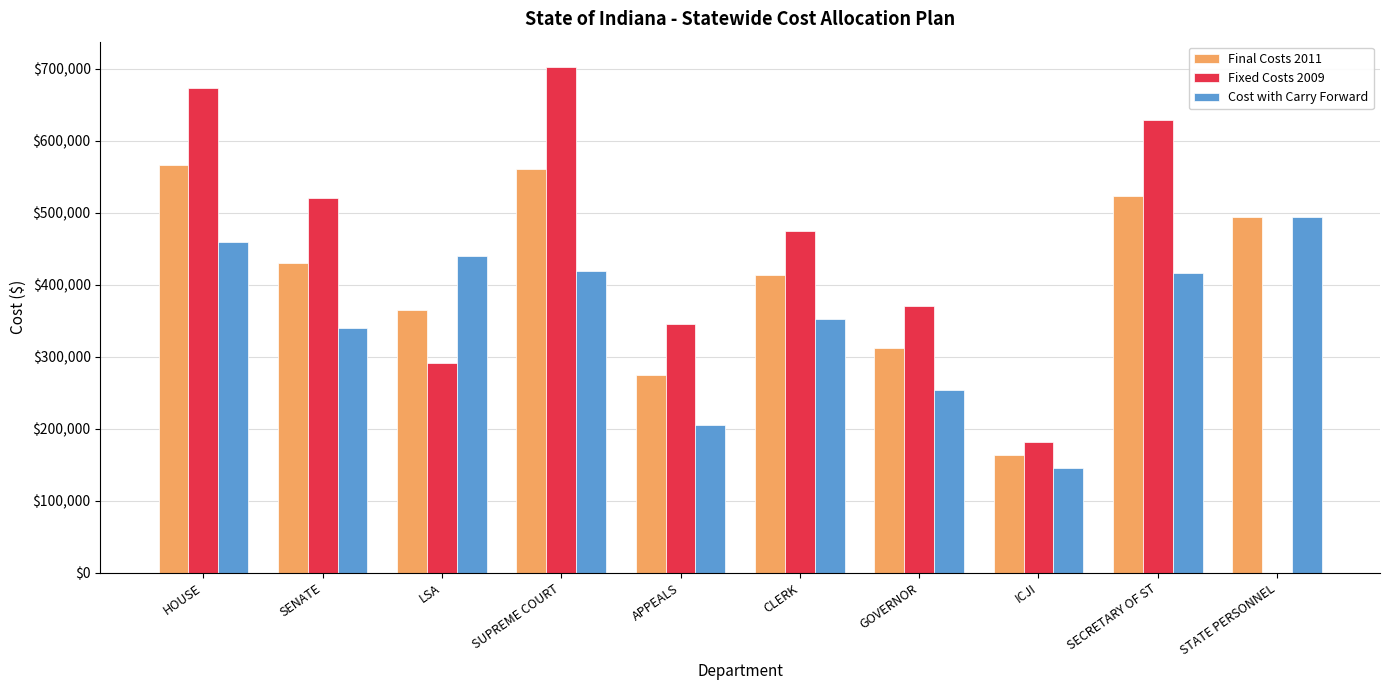

Read the Final Costs 2011 value at GOVERNOR.

312394.0